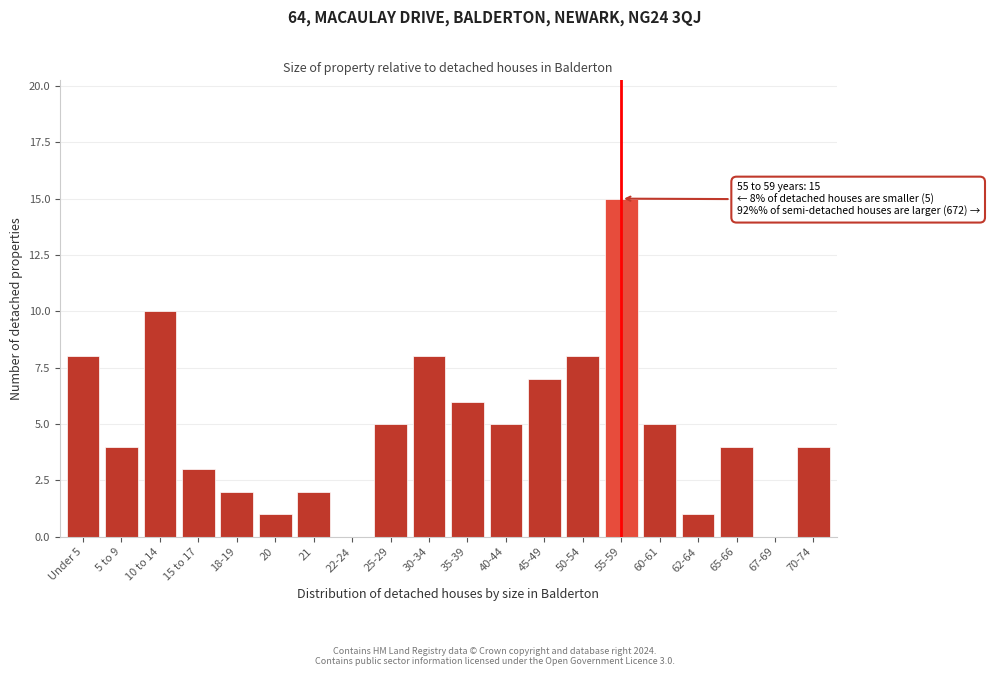

Reading right to left, extract all data points from this chart.

70-74=4	67-69=0	65-66=4	62-64=1	60-61=5	55-59=15	50-54=8	45-49=7	40-44=5	35-39=6	30-34=8	25-29=5	22-24=0	21=2	20=1	18-19=2	15 to 17=3	10 to 14=10	5 to 9=4	Under 5=8